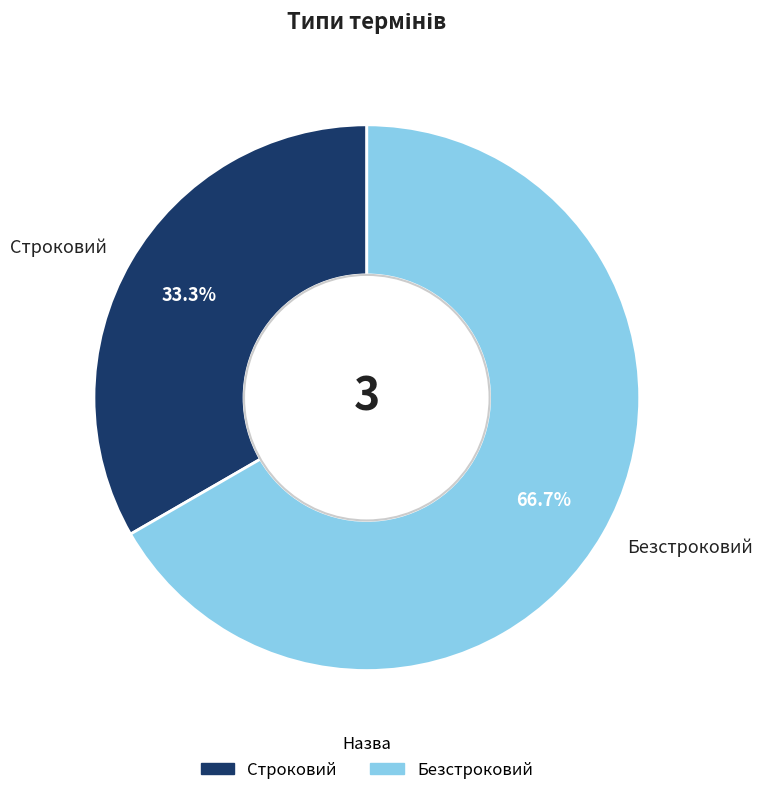

True or false: Безстроковий accounts for 67% of the total.

True